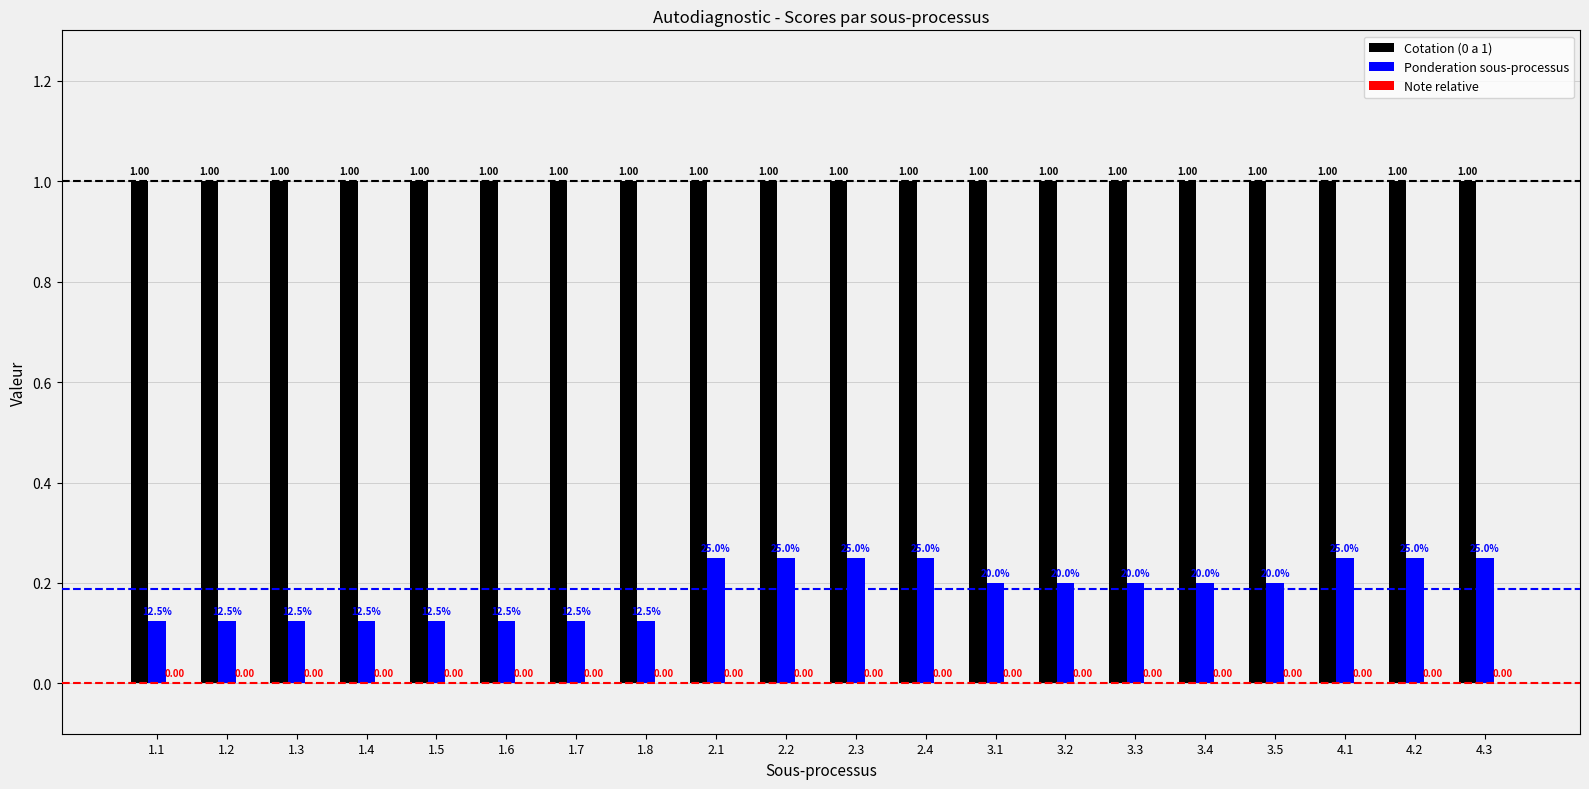

Is the value of Cotation (0 a 1) at 1.3 greater than the value of Ponderation sous-processus at 1.4?

Yes